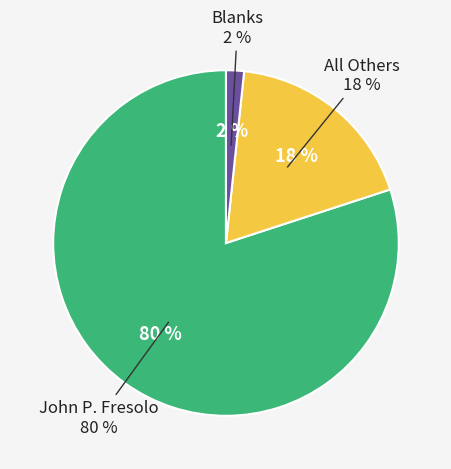

What is the largest slice in the pie chart?

John P. Fresolo